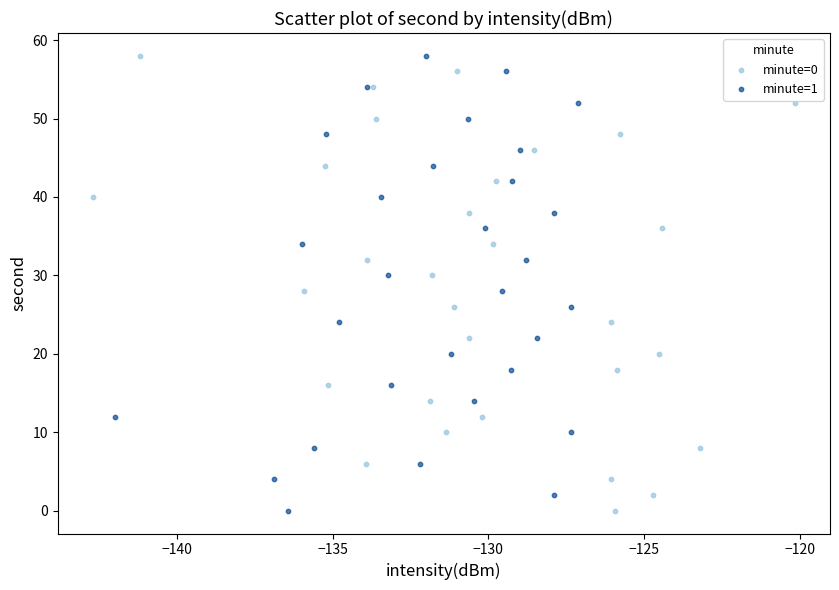

What are all the series names shown in the legend?

minute=0, minute=1